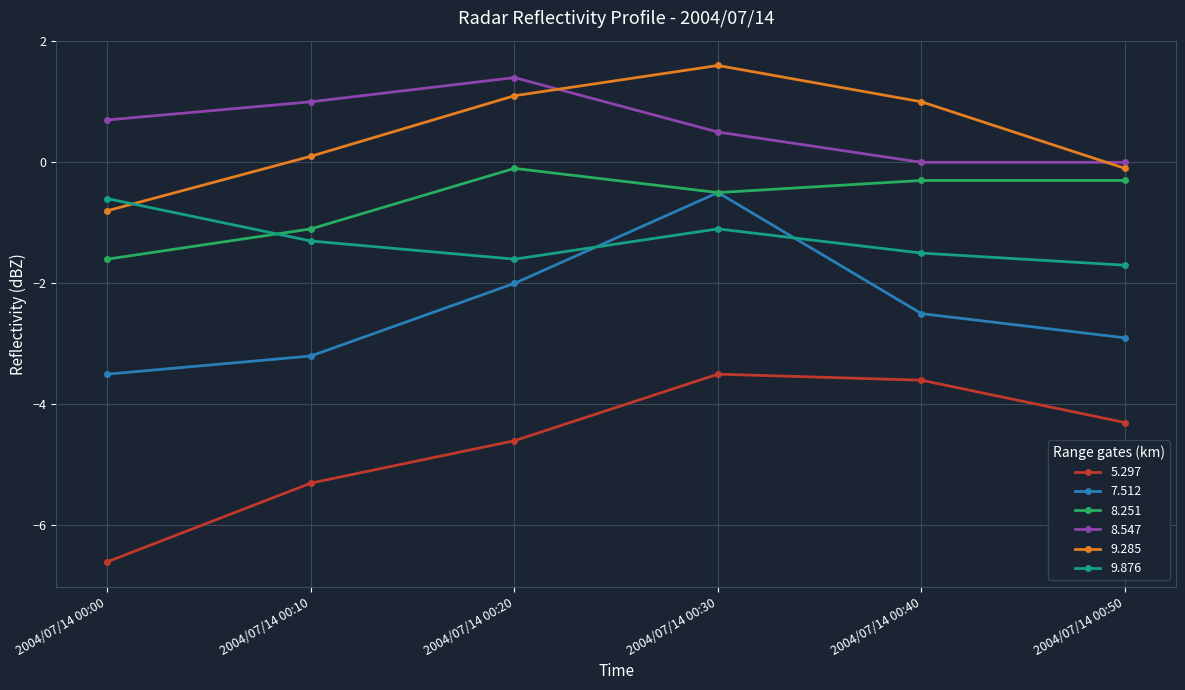

How many values in the 9.876 series are below -1?

5